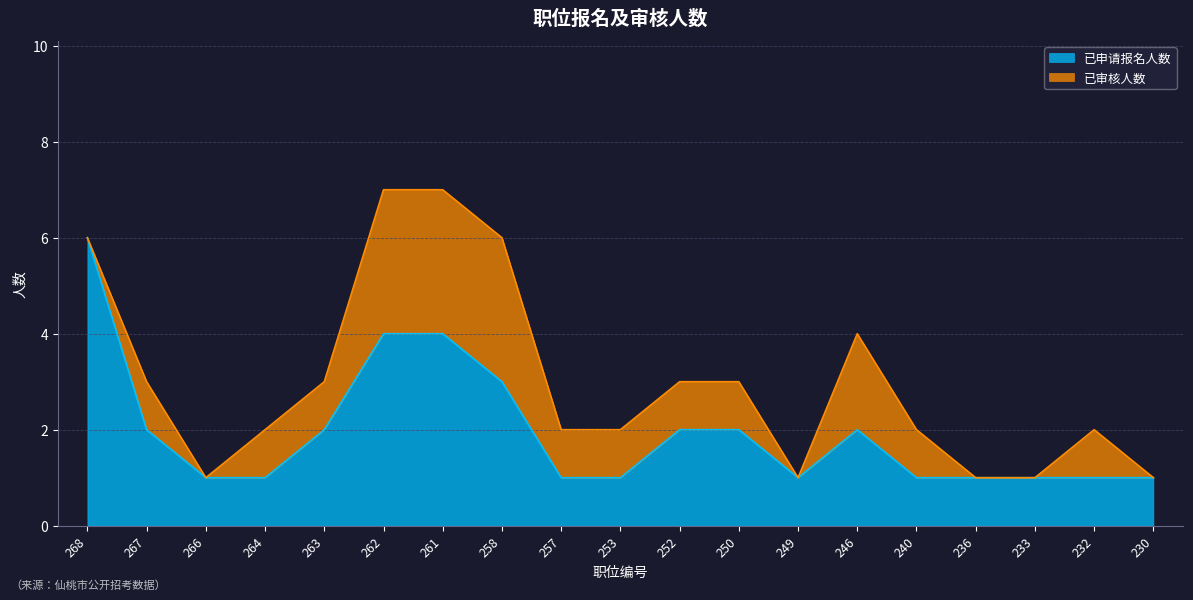

Reading left to right, list all the values displayed in this chart.

6	2	1	1	2	4	4	3	1	1	2	2	1	2	1	1	1	1	1